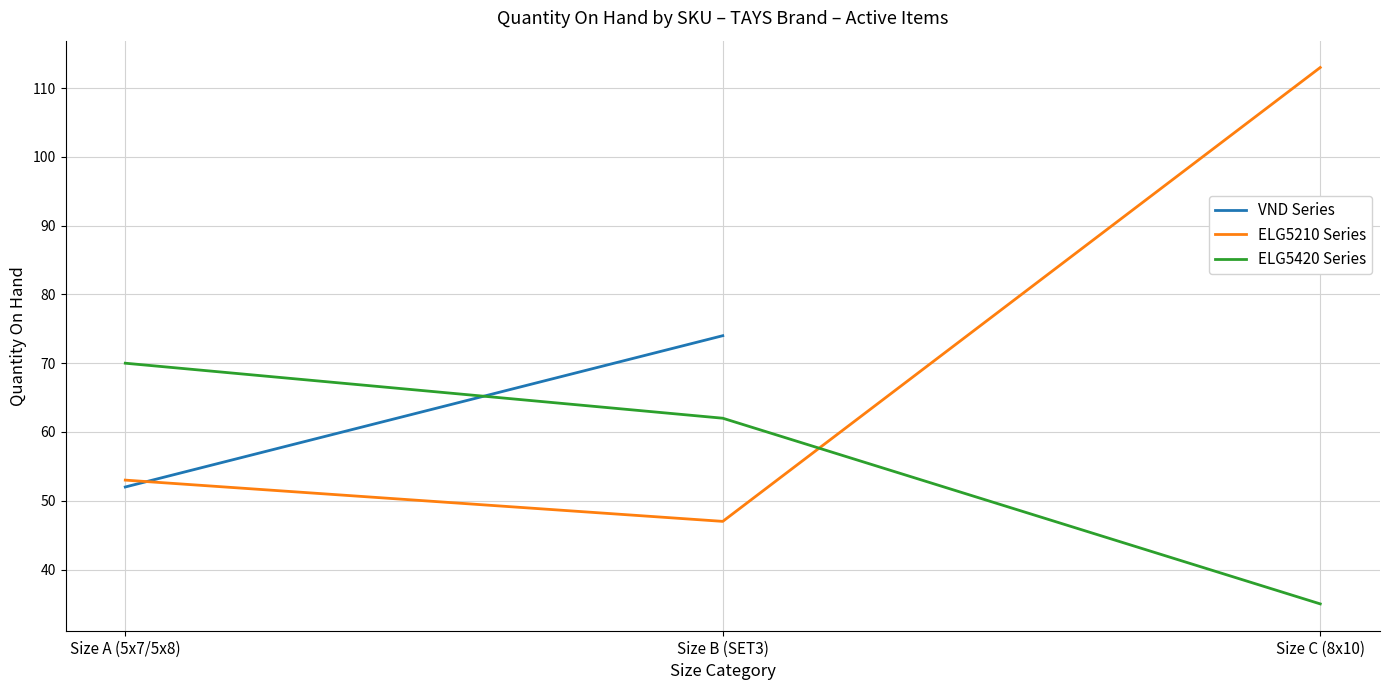

Is this an area chart (filled region under the line)?

No